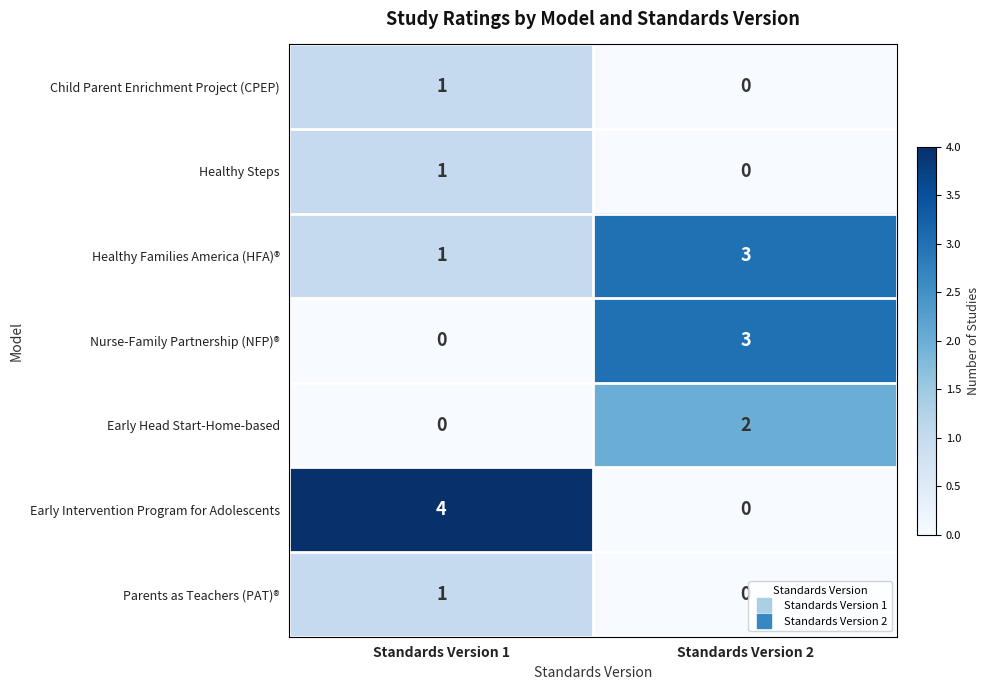

What is the total value across all series at Standards Version 2?

8